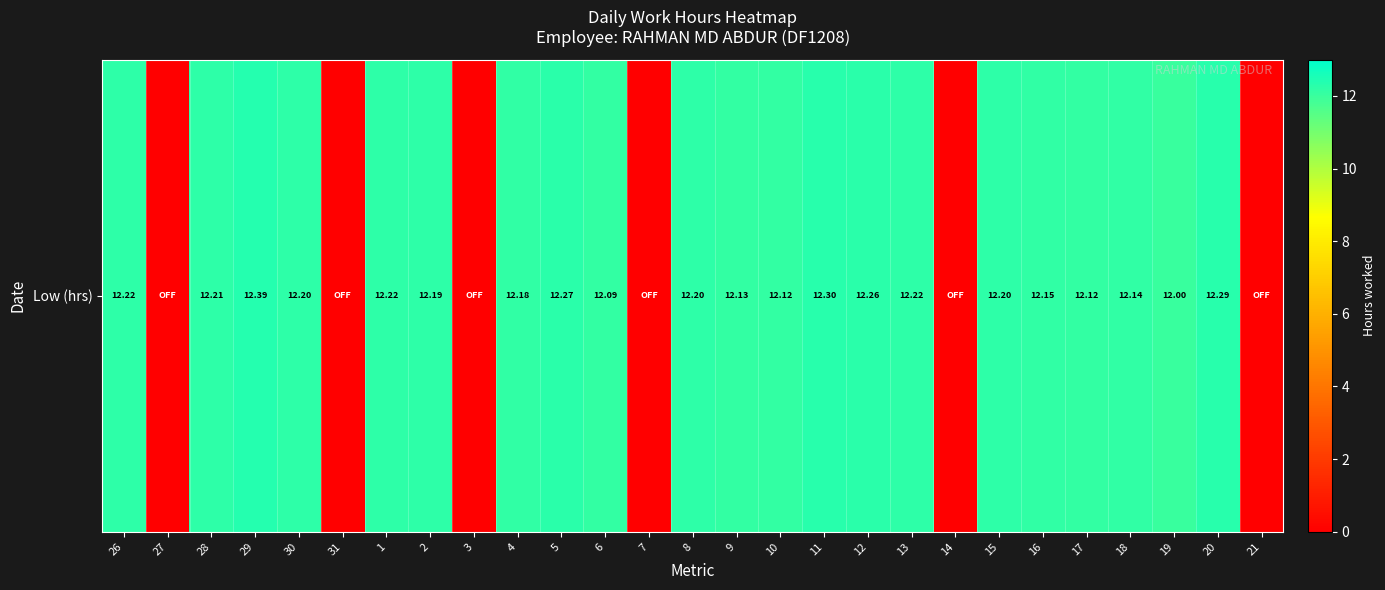

List the labels in order of value, smallest first.

27, 31, 3, 7, 14, 21, 19, 6, 10, 17, 9, 18, 16, 4, 2, 30, 8, 15, 28, 26, 1, 13, 12, 5, 20, 11, 29